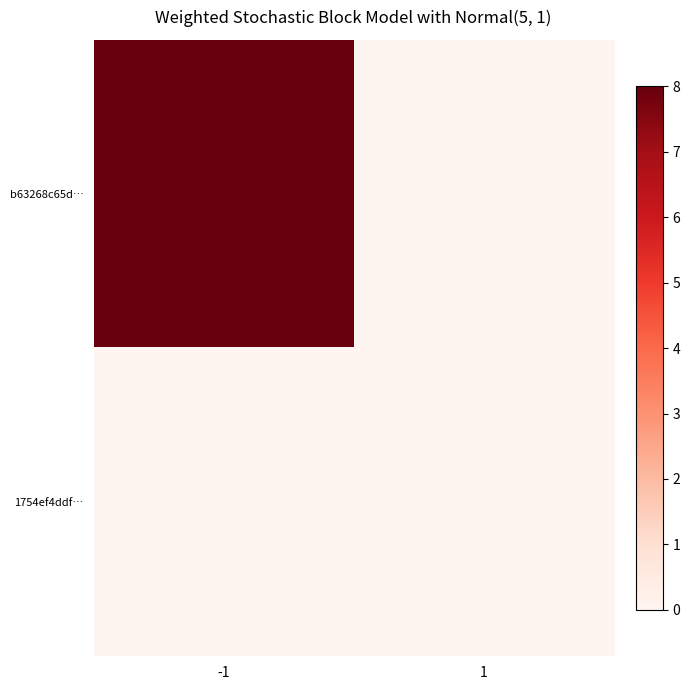

At how many categories does at least one series exceed 3?

1